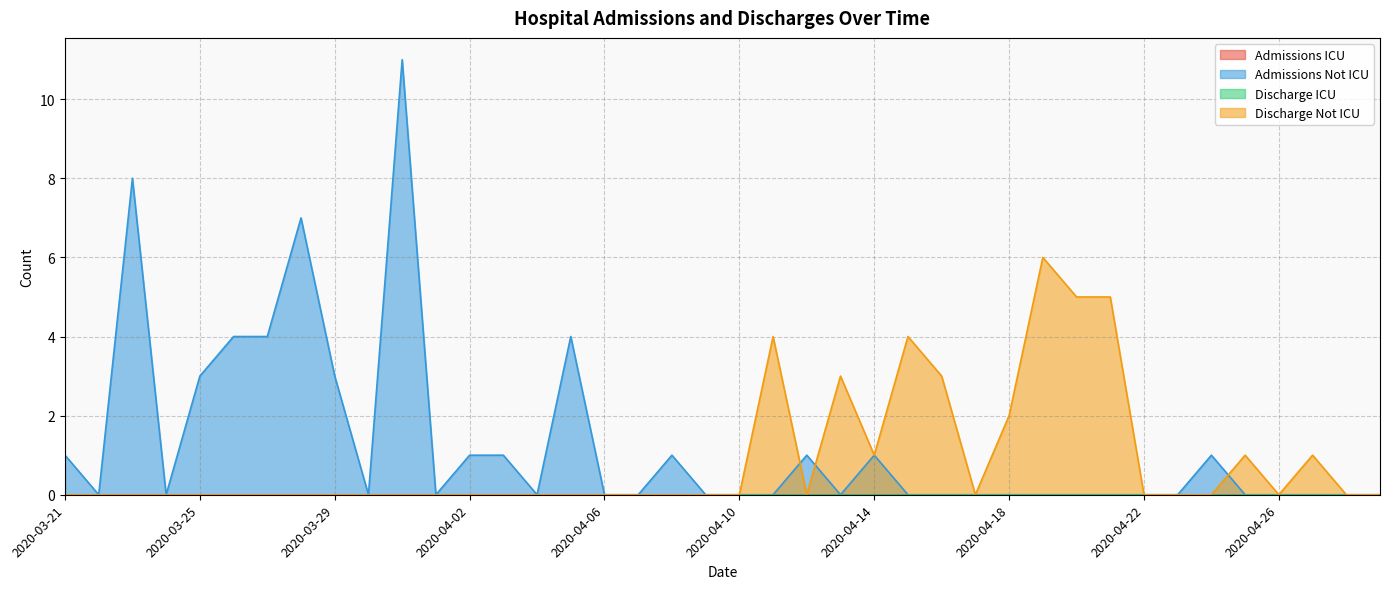

Reading left to right, what are all the values shown in this chart?

Admissions Not ICU: 2020-03-21=1	2020-03-22=0	2020-03-23=8	2020-03-24=0	2020-03-25=3	2020-03-26=4	2020-03-27=4	2020-03-28=7	2020-03-29=3	2020-03-30=0	2020-03-31=11	2020-04-01=0	2020-04-02=1	2020-04-03=1	2020-04-04=0	2020-04-05=4	2020-04-06=0	2020-04-07=0	2020-04-08=1	2020-04-09=0	2020-04-10=0	2020-04-11=0	2020-04-12=1	2020-04-13=0	2020-04-14=1	2020-04-15=0	2020-04-16=0	2020-04-17=0	2020-04-18=0	2020-04-19=0	2020-04-20=0	2020-04-21=0	2020-04-22=0	2020-04-23=0	2020-04-24=1	2020-04-25=0	2020-04-26=0	2020-04-27=0	2020-04-28=0	2020-04-29=0
Discharge Not ICU: 2020-03-21=0	2020-03-22=0	2020-03-23=0	2020-03-24=0	2020-03-25=0	2020-03-26=0	2020-03-27=0	2020-03-28=0	2020-03-29=0	2020-03-30=0	2020-03-31=0	2020-04-01=0	2020-04-02=0	2020-04-03=0	2020-04-04=0	2020-04-05=0	2020-04-06=0	2020-04-07=0	2020-04-08=0	2020-04-09=0	2020-04-10=0	2020-04-11=4	2020-04-12=0	2020-04-13=3	2020-04-14=1	2020-04-15=4	2020-04-16=3	2020-04-17=0	2020-04-18=2	2020-04-19=6	2020-04-20=5	2020-04-21=5	2020-04-22=0	2020-04-23=0	2020-04-24=0	2020-04-25=1	2020-04-26=0	2020-04-27=1	2020-04-28=0	2020-04-29=0